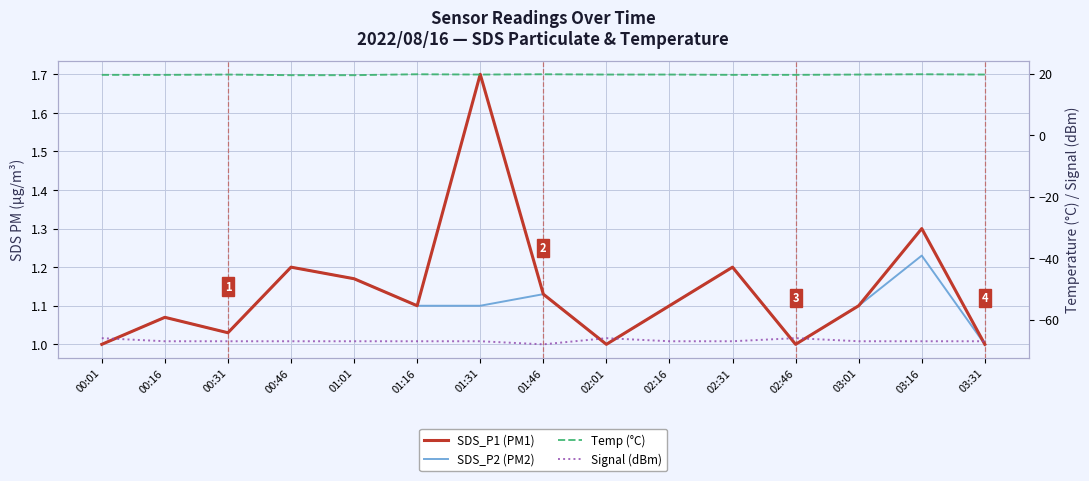

What is the label of the 4th point from the right?

02:46